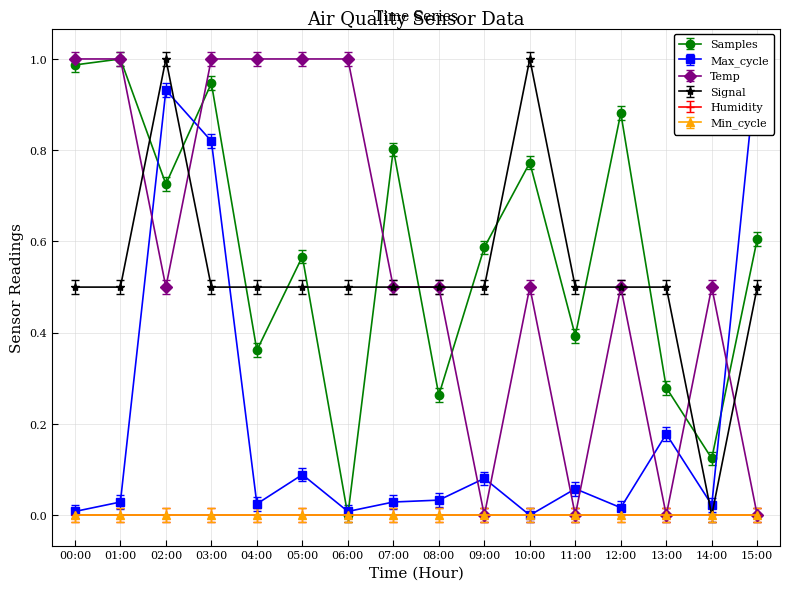

List the series in order of their peak value, lowest first.

Samples, Max_cycle, Temp, Signal